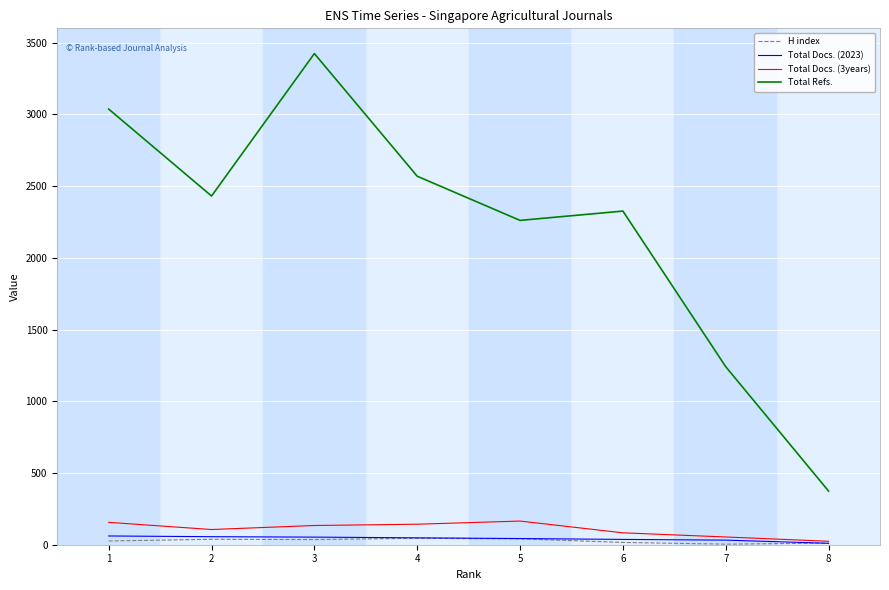

What is the maximum value shown in the chart?

3424